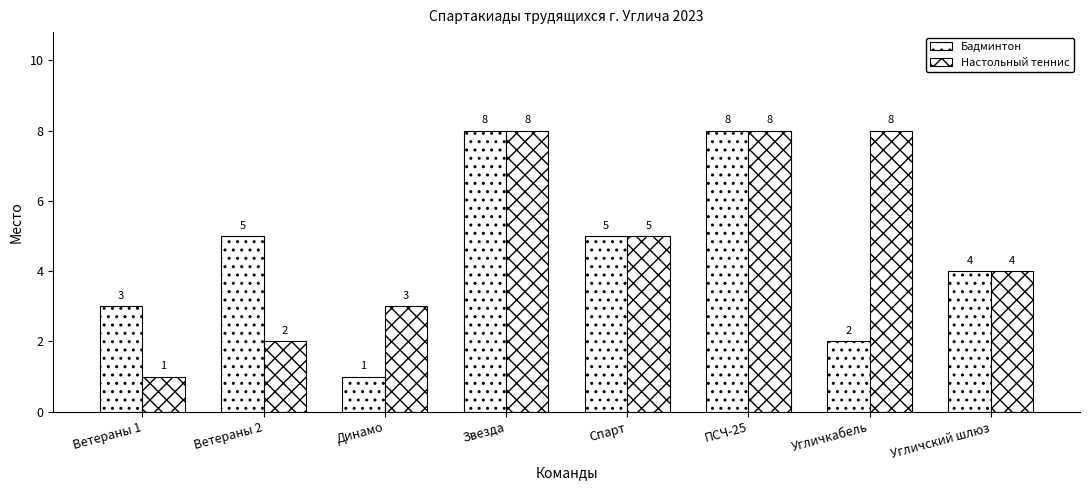

The Настольный теннис series shows 11 at Угличкабель. True or false?

False